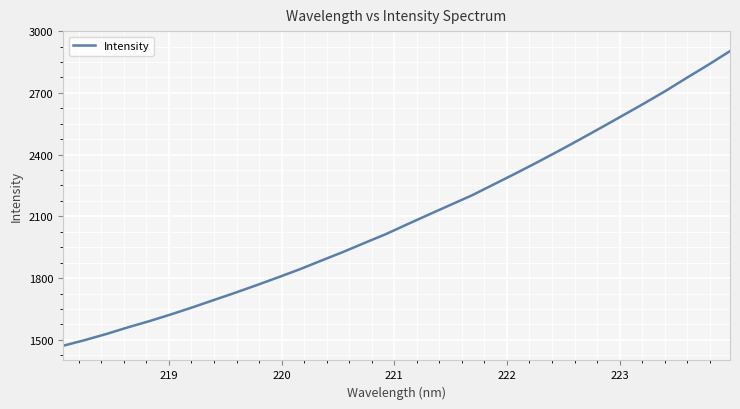

Does the chart display data point markers on the line(s)?

No